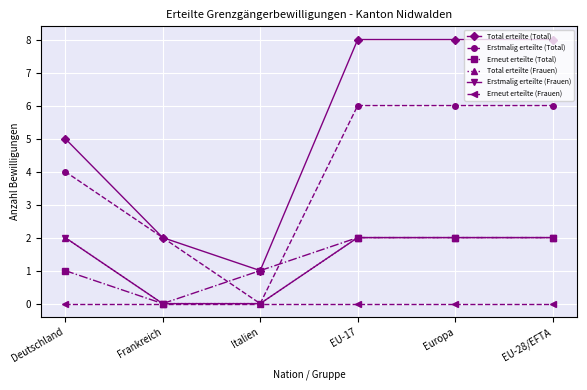

Which series changed the most between Deutschland and Frankreich?

Total erteilte (Total)